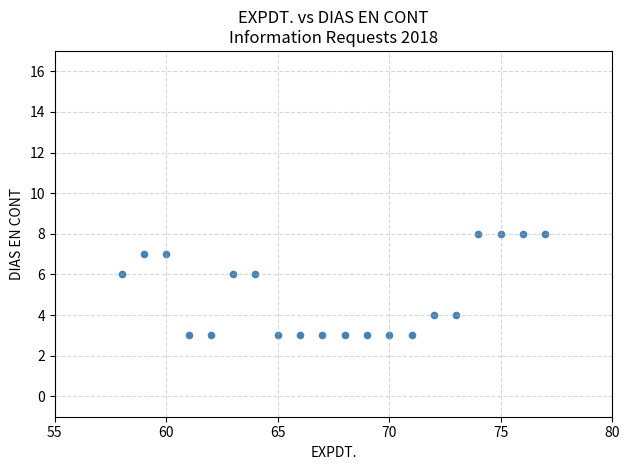

What is the range of Y values (max minus min)?

5